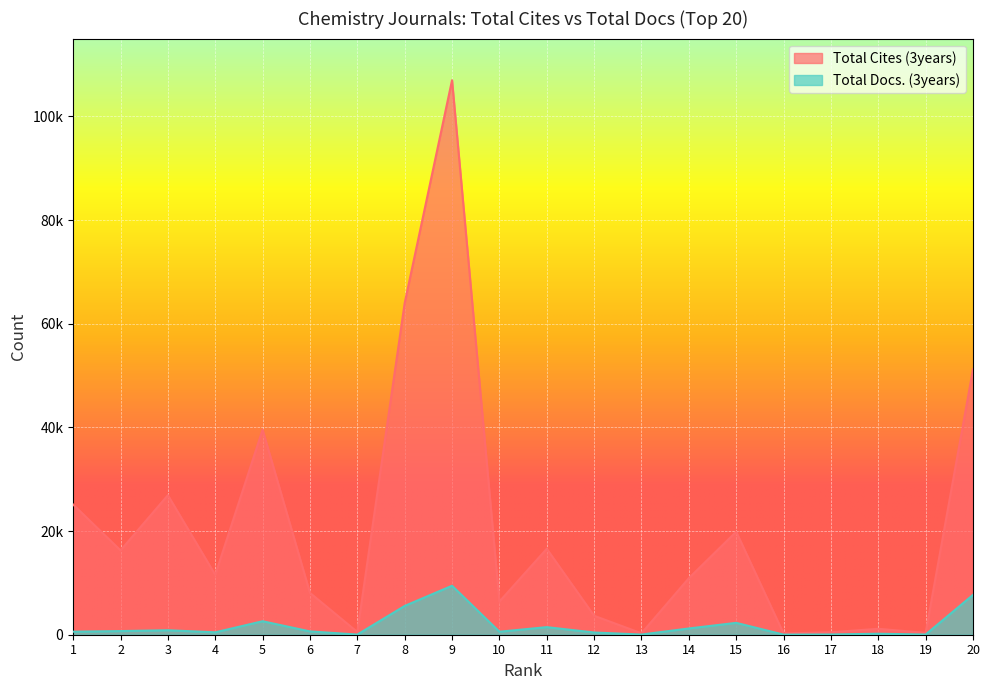

What is the minimum value shown in the chart?

23